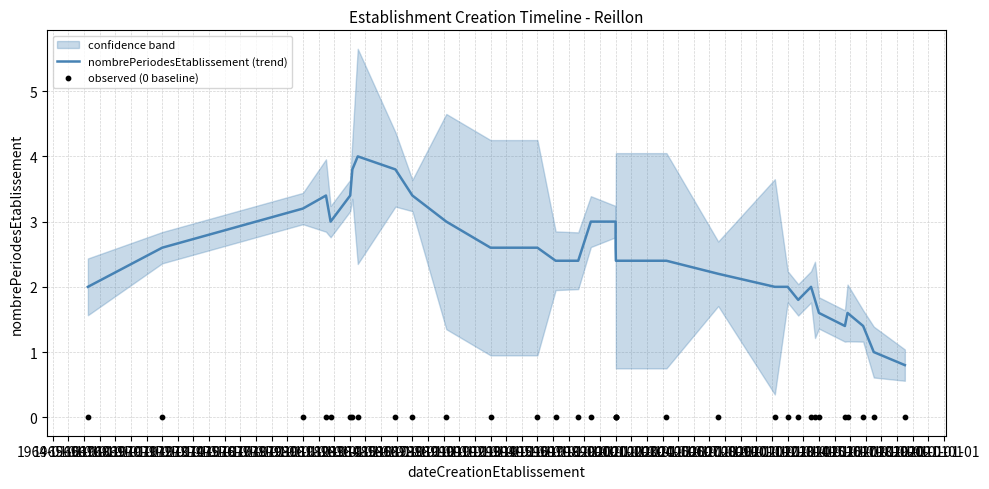

Which series reaches the maximum Y coordinate?

nombrePeriodesEtablissement (trend)